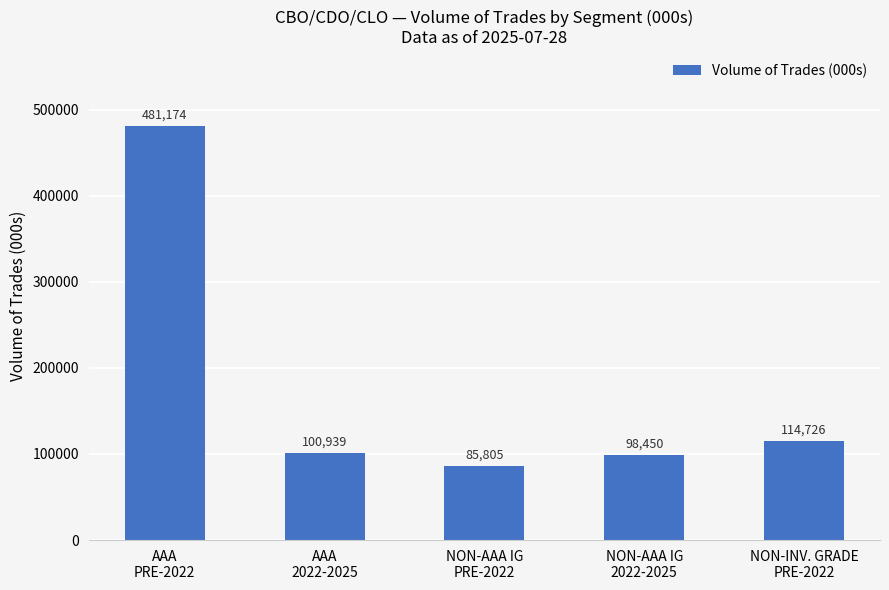

Which label corresponds to the largest value in the chart?

AAA
PRE-2022